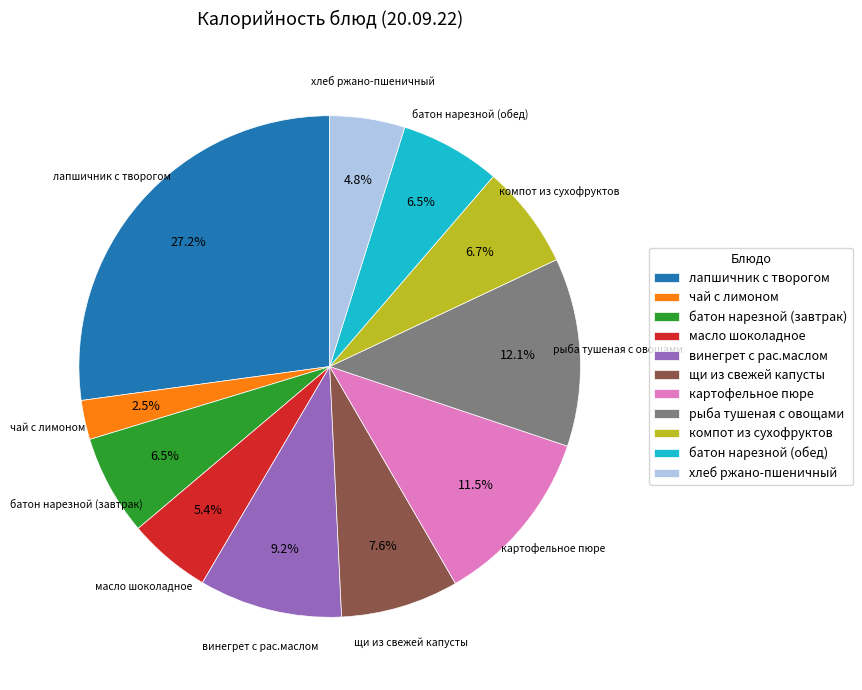

What percentage is NOT represented by компот из сухофруктов?

93.3%